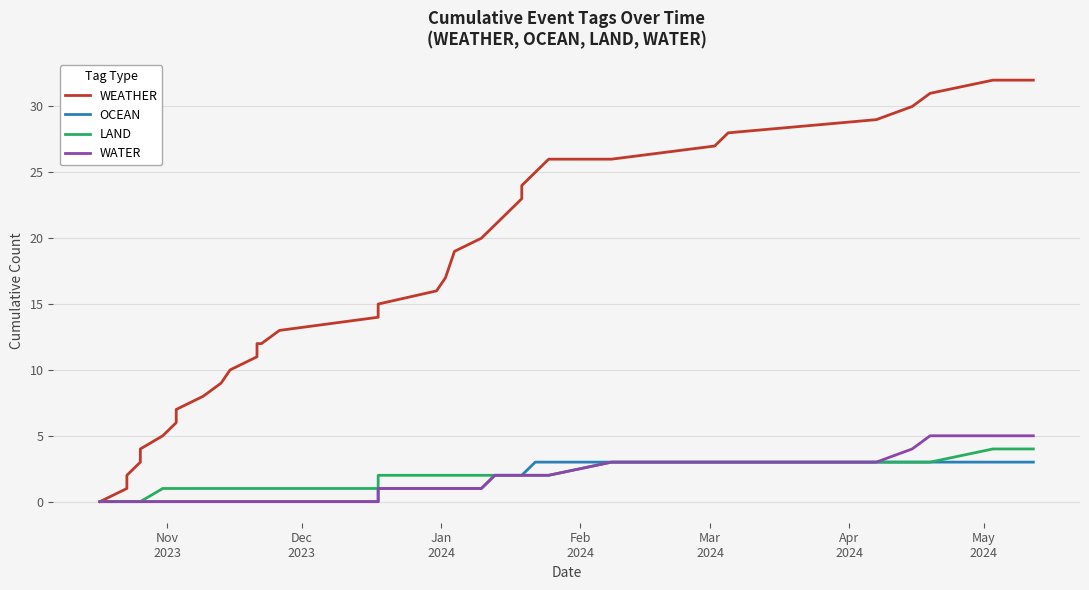

True or false: OCEAN and WATER cross at least once.

False